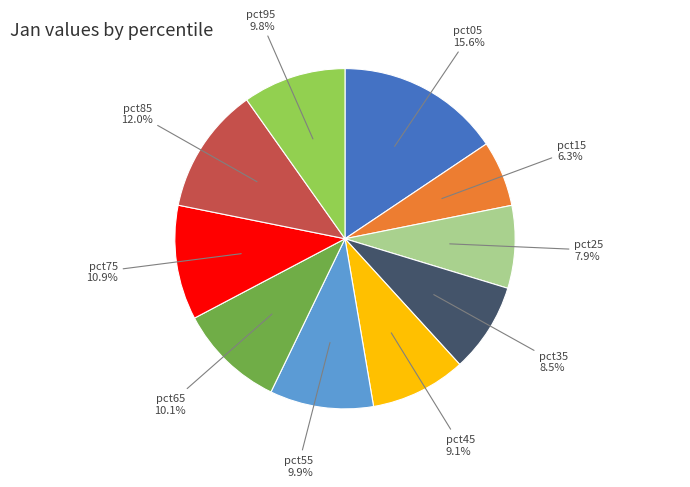

Approximately how many times larger is the value at pct25 compared to pct05?

0.5